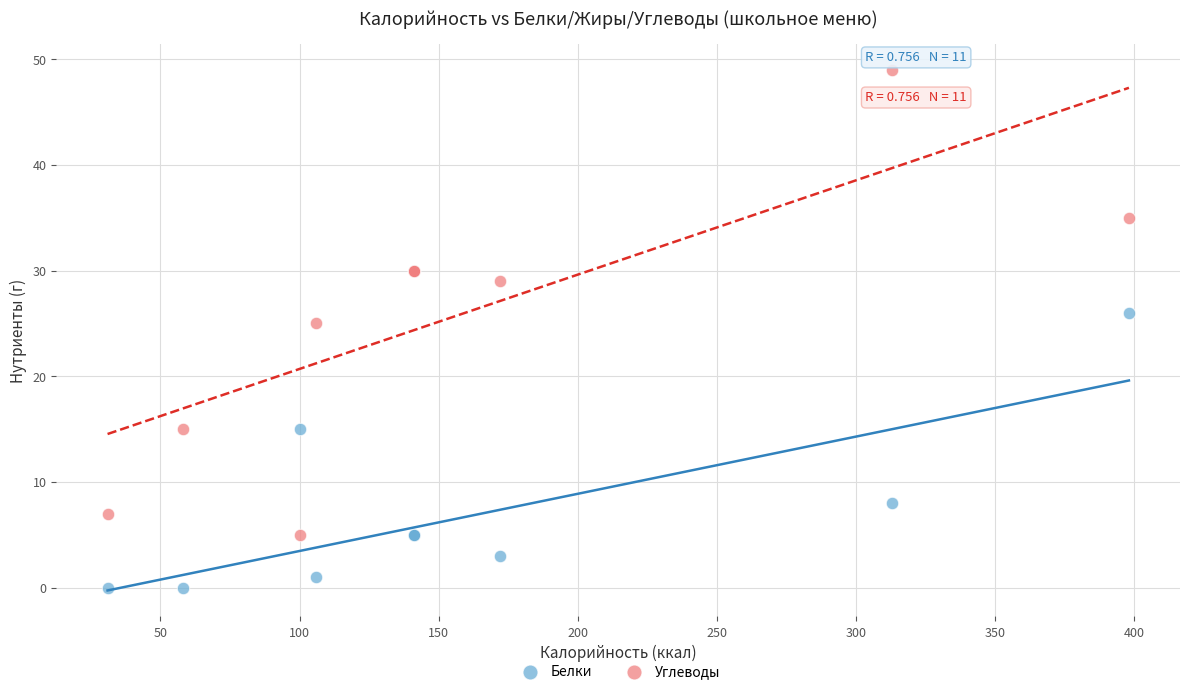

What are all the series names shown in the legend?

Белки, Углеводы